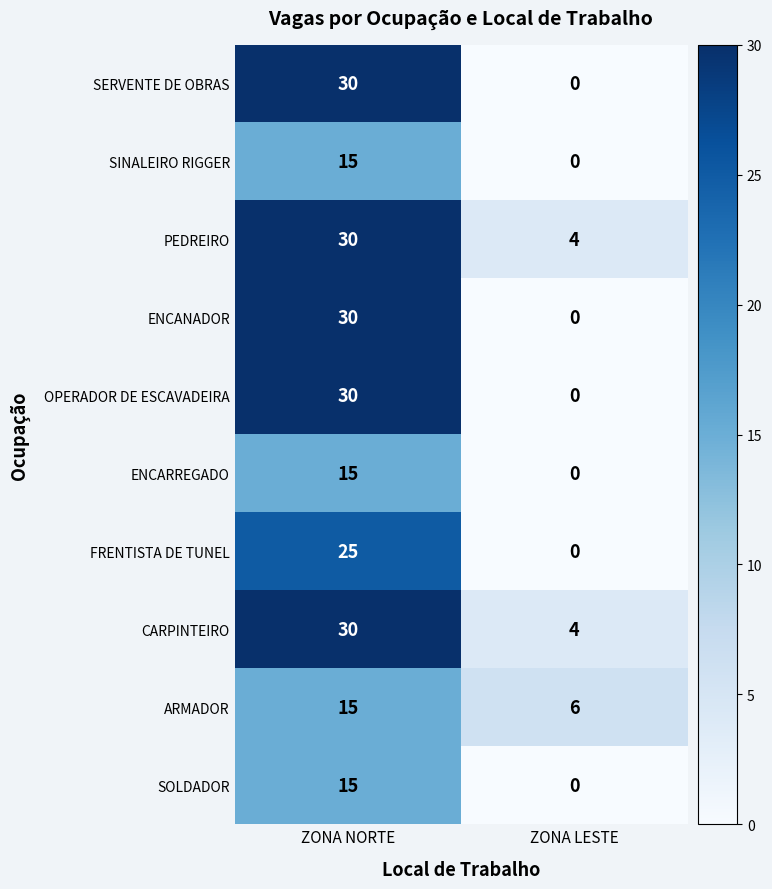

The SINALEIRO RIGGER series shows 15 at ZONA NORTE. True or false?

True